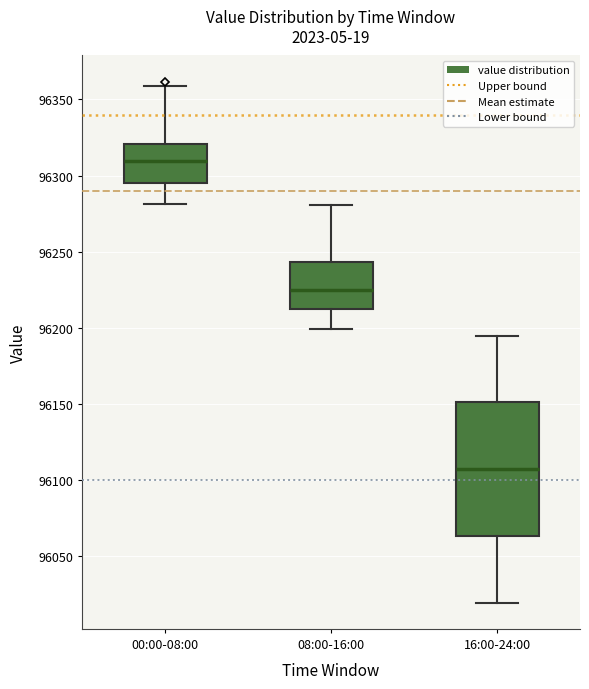

Reading left to right, read every box against the y-axis: the position of its median line, the range the box covers, and the ends of its whiskers. The values are not printed on the chart, so give them approximately, as read against the axis.

00:00-08:00: median 96310, box 96295 to 96320, whiskers 96280 to 96360
08:00-16:00: median 96225, box 96210 to 96245, whiskers 96200 to 96280
16:00-24:00: median 96105, box 96065 to 96150, whiskers 96020 to 96195